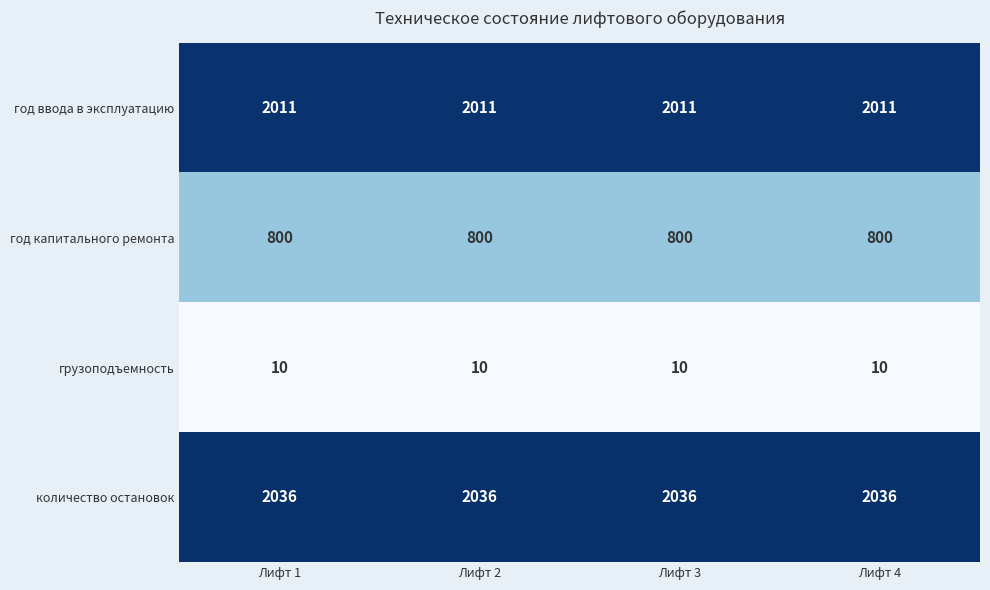

What is the difference between the highest and lowest values at Лифт 4?

2026